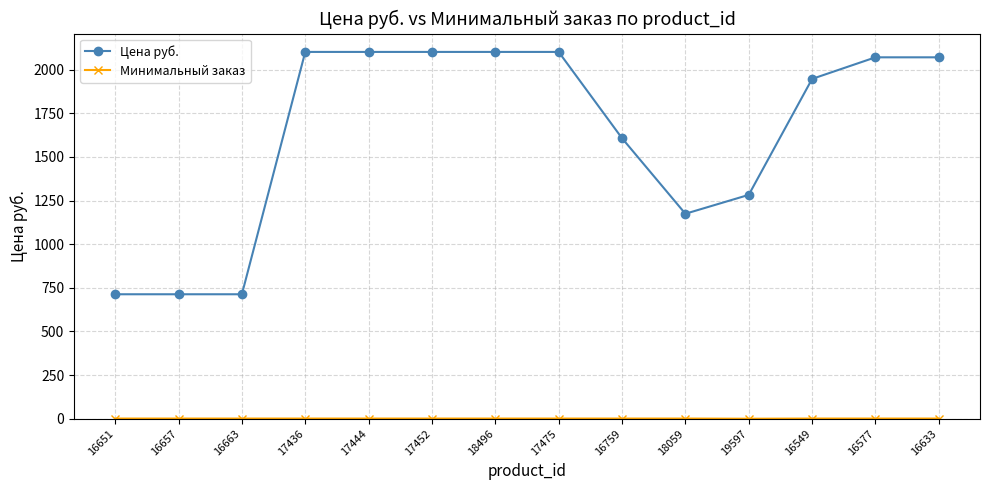

What is the greatest value displayed?

2101.2